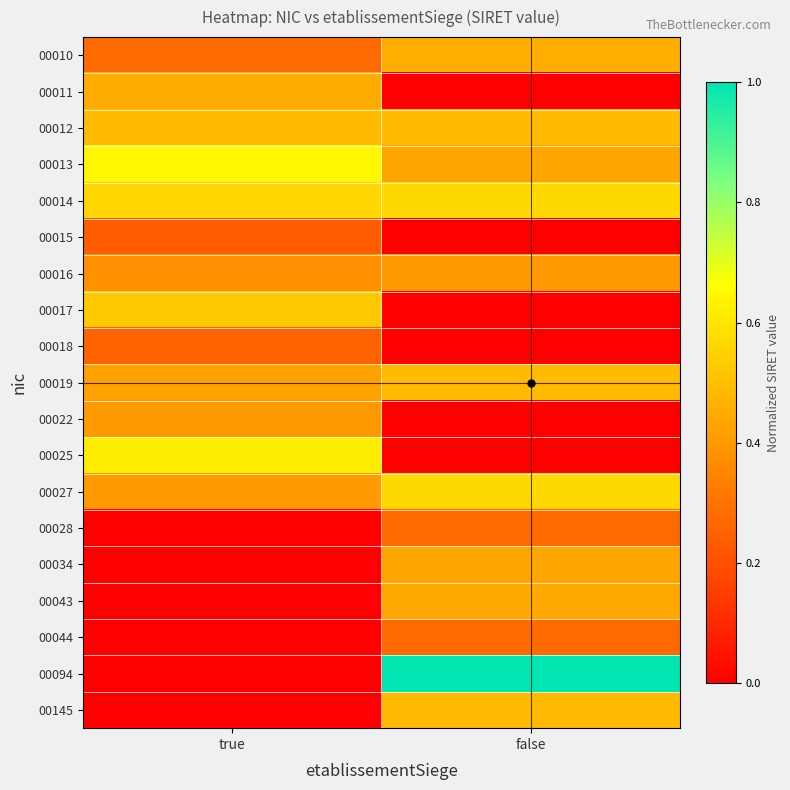

Which series has the widest spread of values?

00094